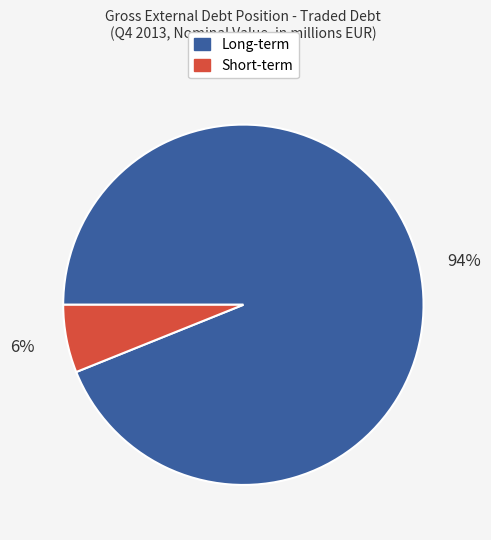

To the nearest percent, what is the difference between the largest and smallest slice percentages?

88%